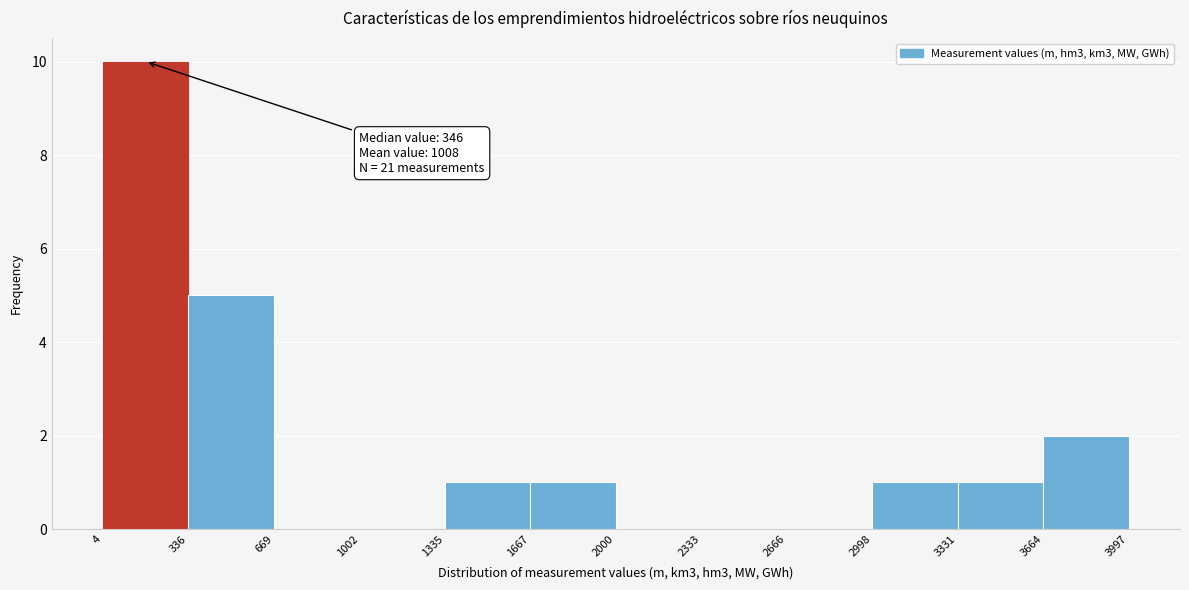

Which range on the x-axis has the tallest bar?

4 to 336